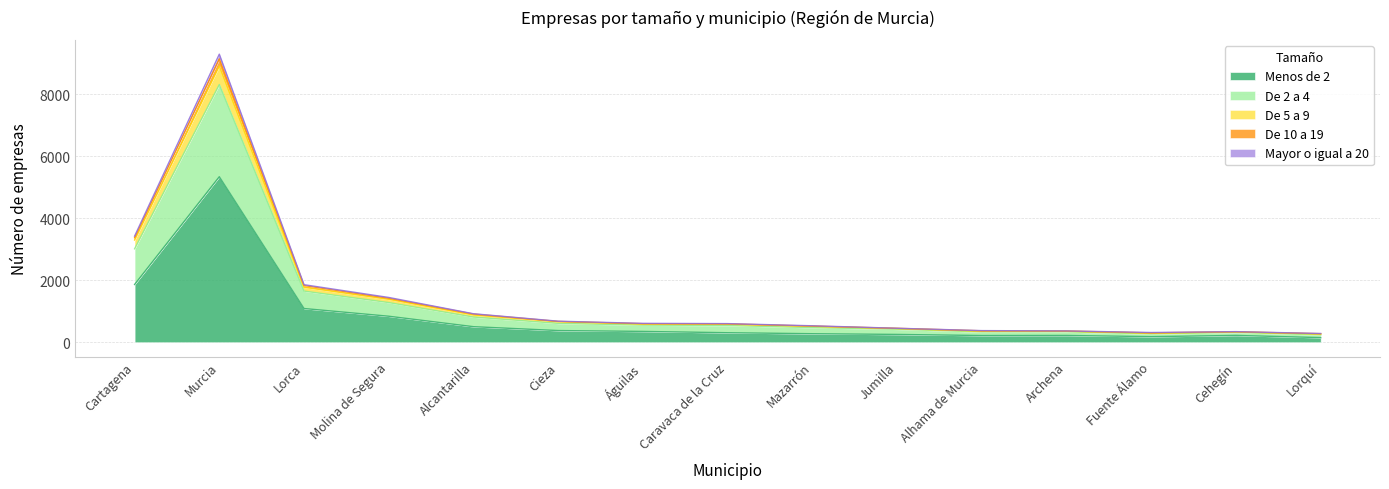

What are all the series names shown in the legend?

Menos de 2, De 2 a 4, De 5 a 9, De 10 a 19, Mayor o igual a 20